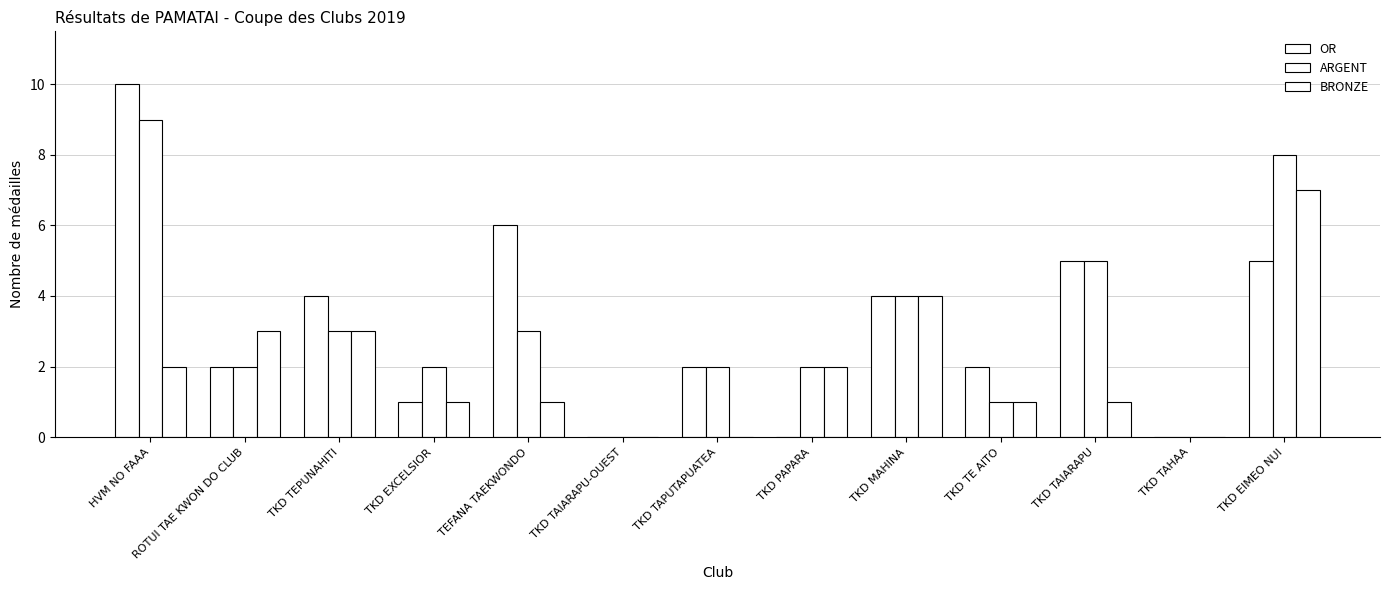

Are the bars grouped side by side (vs. stacked)?

Yes